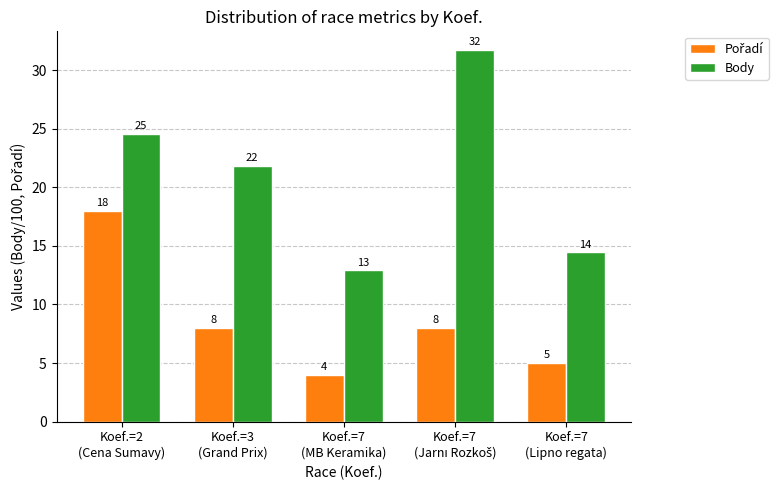

How many bars are there in total?

10